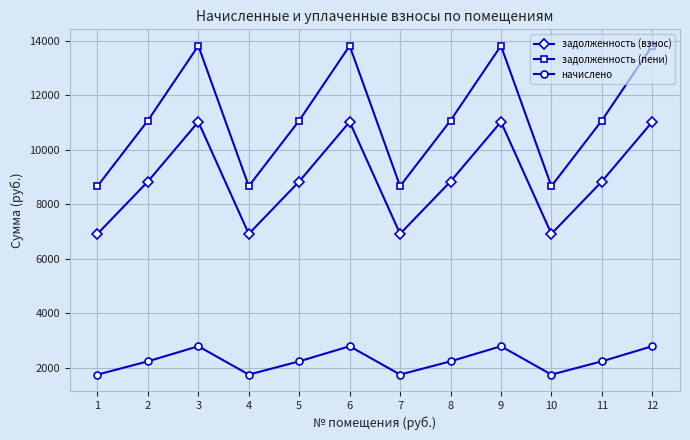

List the series in order of their peak value, highest first.

задолженность (пени), задолженность (взнос), начислено